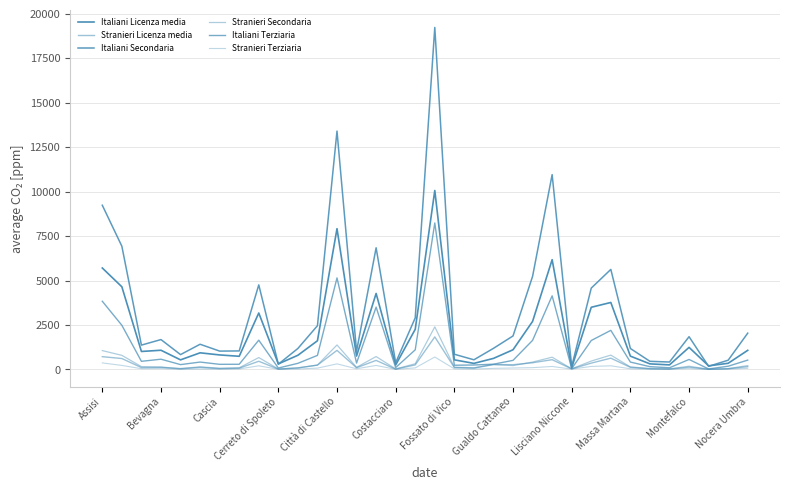

How many lines are shown in the chart?

6